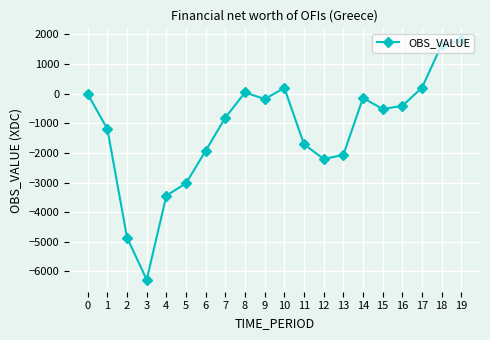

At which label is the value closest to -2240?

12